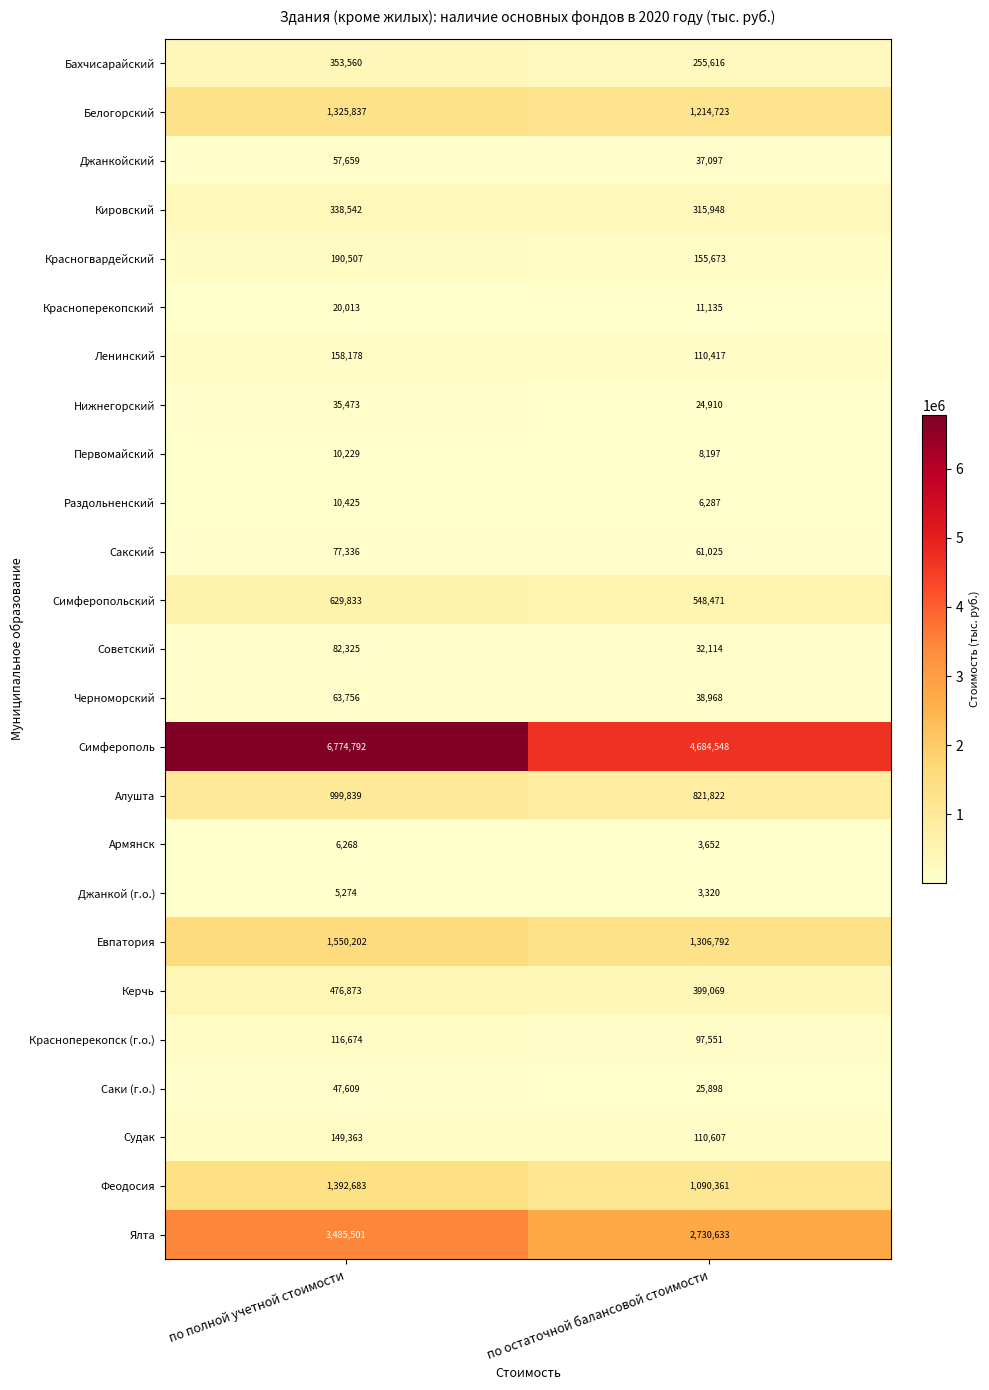

Is the value of Белогорский at по полной учетной стоимости greater than the value of Первомайский at по остаточной балансовой стоимости?

Yes